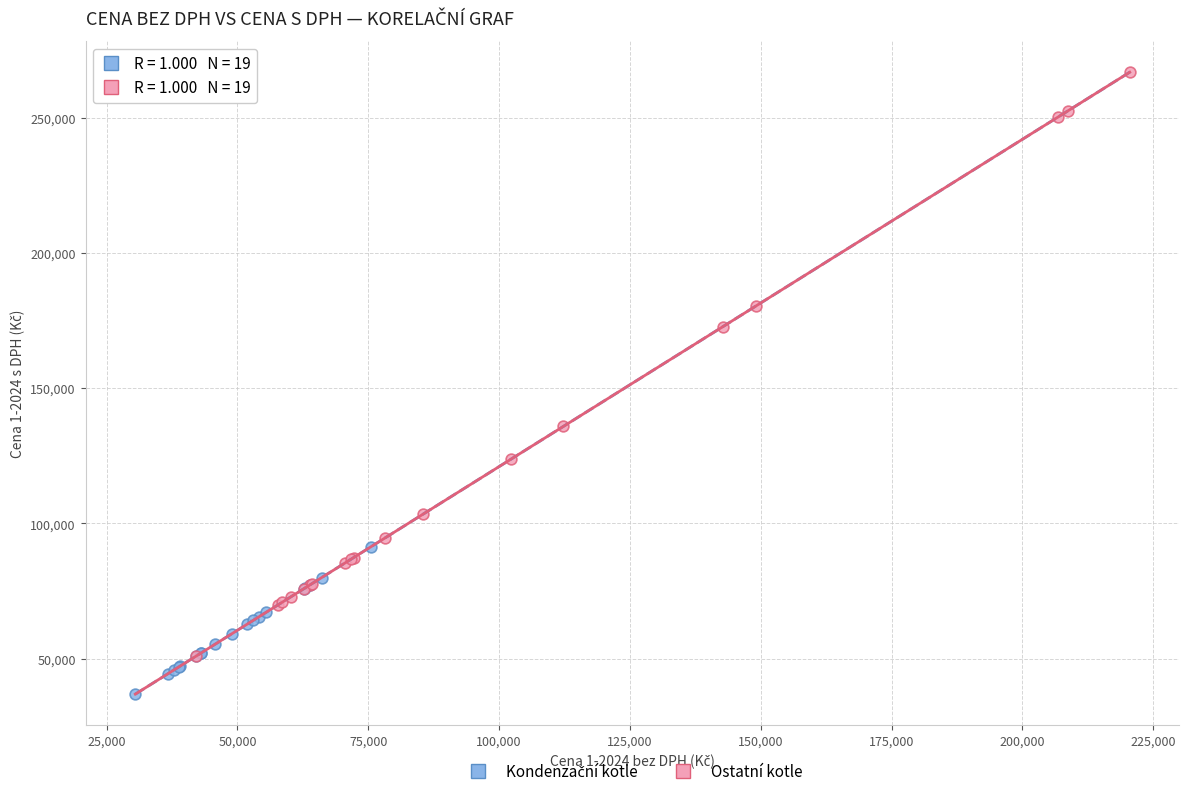

Which series has the widest spread of Y values?

Ostatní kotle